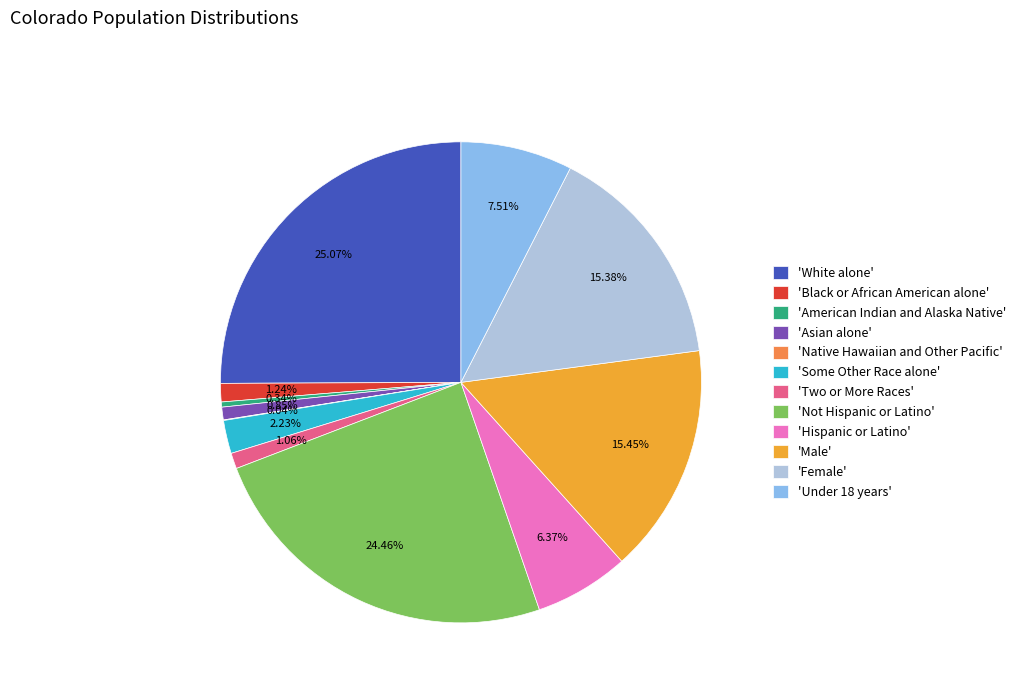

Do 'American Indian and Alaska Native' and 'Black or African American alone' together represent more than half of the pie?

No